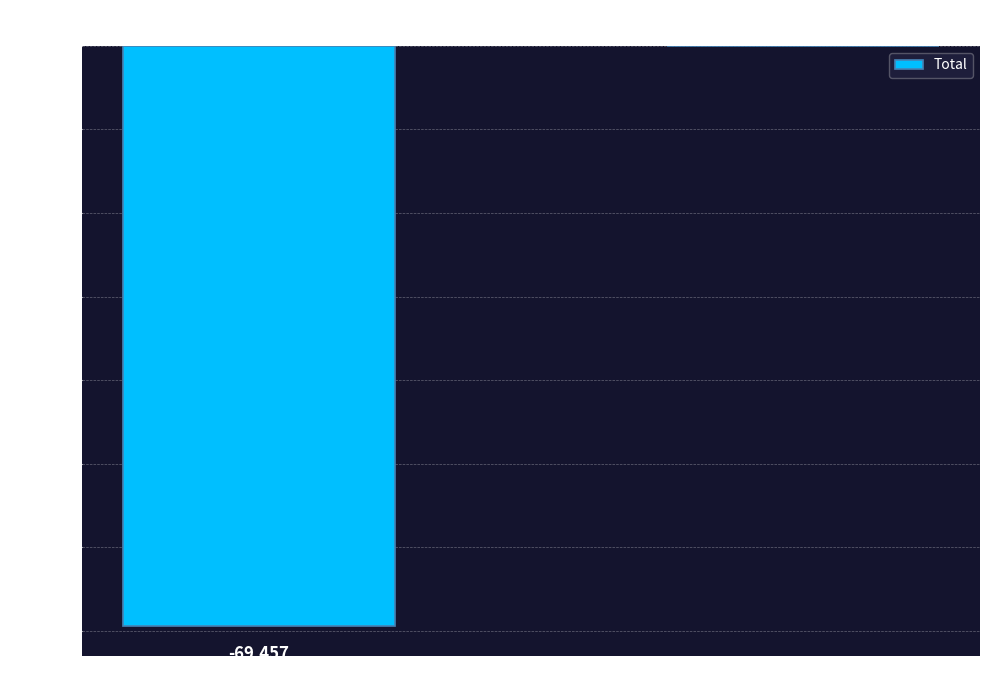

At which category does the chart reach its peak across all series?

Dividend per common share (in dollars)